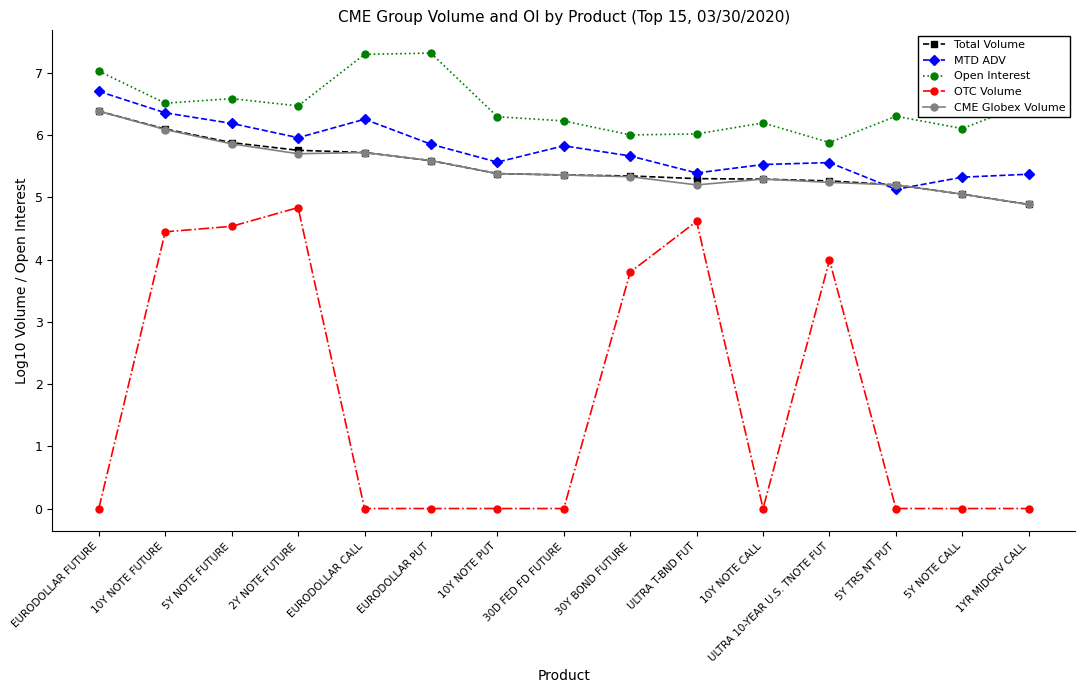

What is the difference between the maximum and minimum values in the OTC Volume series?

4.8